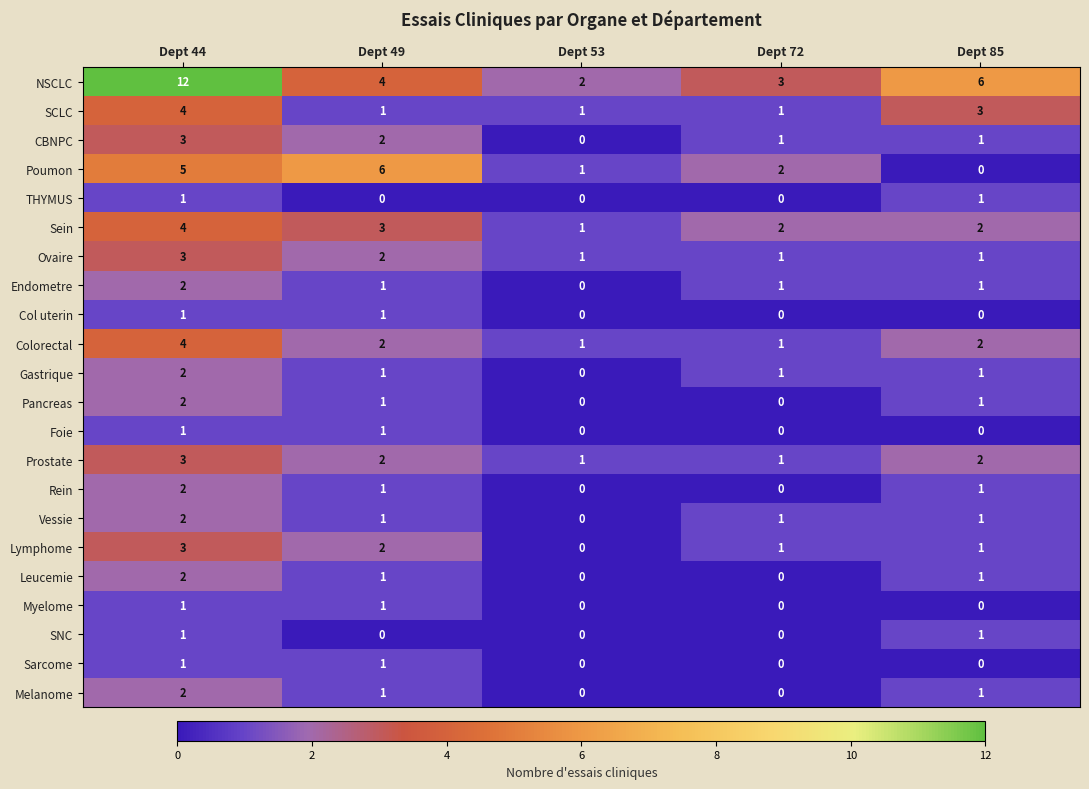

Which series has the largest total across all categories?

NSCLC